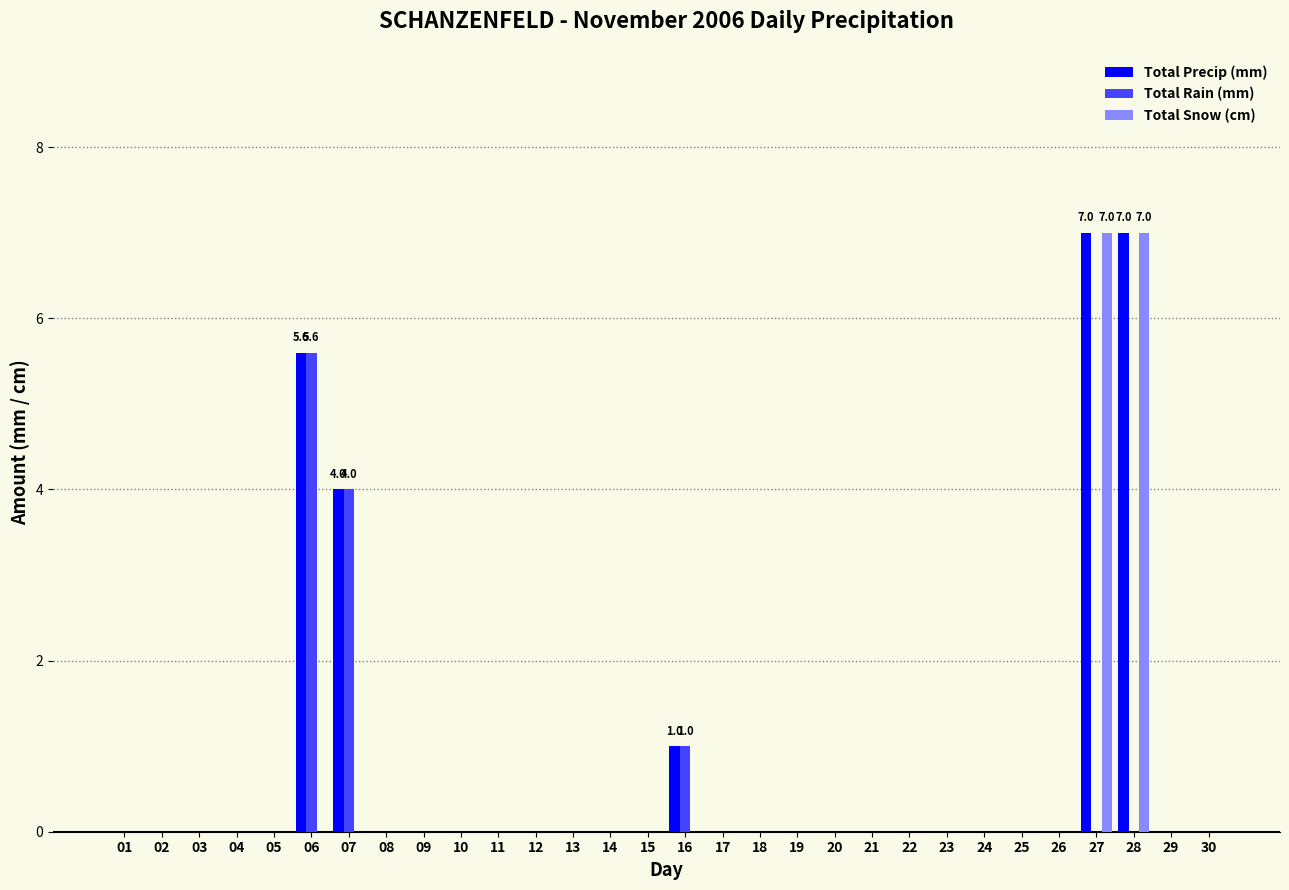

What are all the series names shown in the legend?

Total Precip (mm), Total Rain (mm), Total Snow (cm)